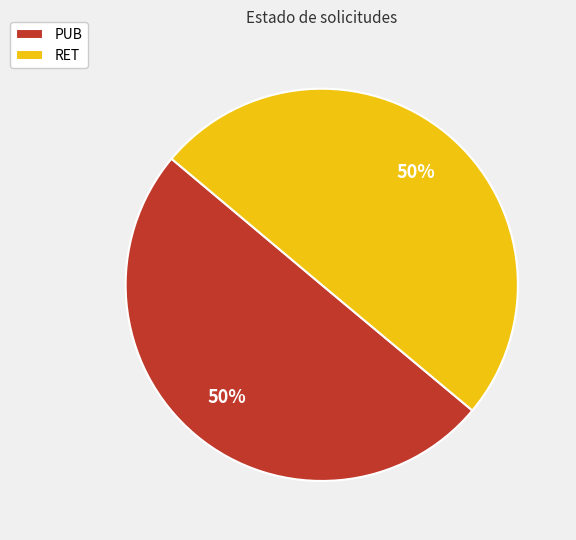

True or false: RET accounts for 50% of the total.

True